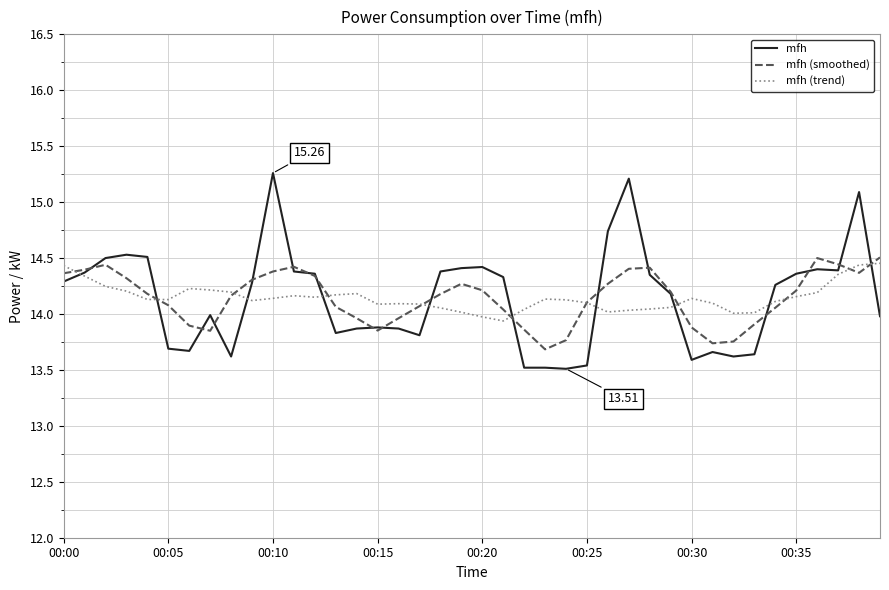

Which series has the largest range (max minus min)?

mfh